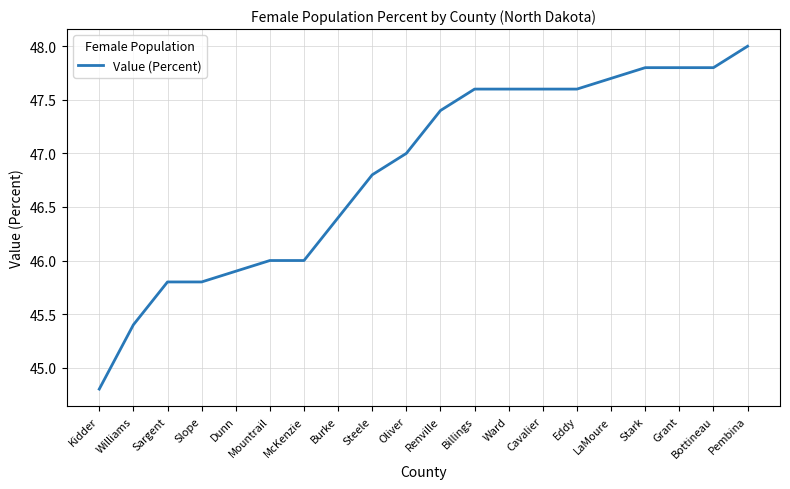

What is the approximate value at Steele?

46.8